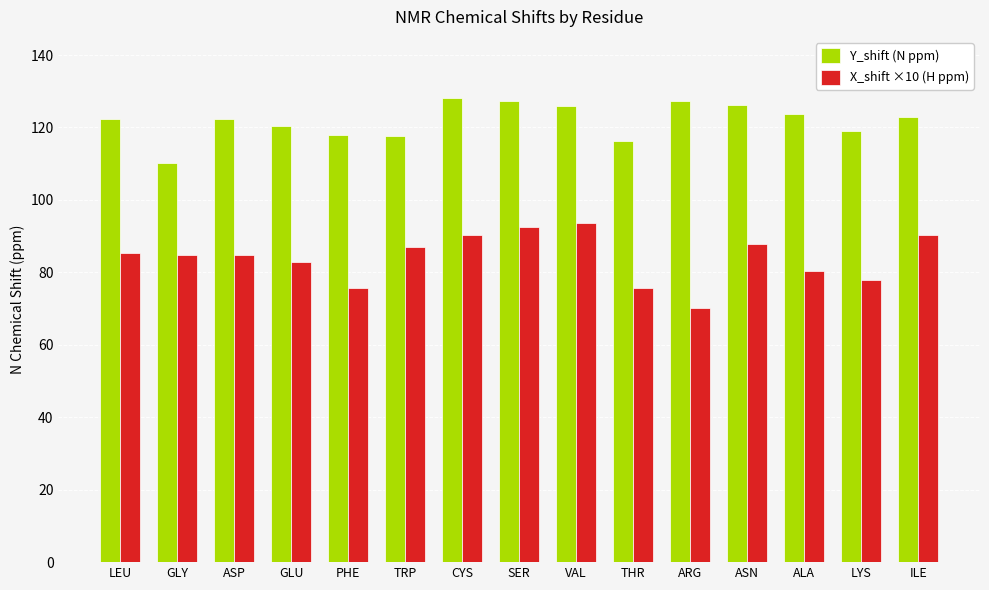

What is the lowest value of the X_shift ×10 (H ppm) series?

70.2